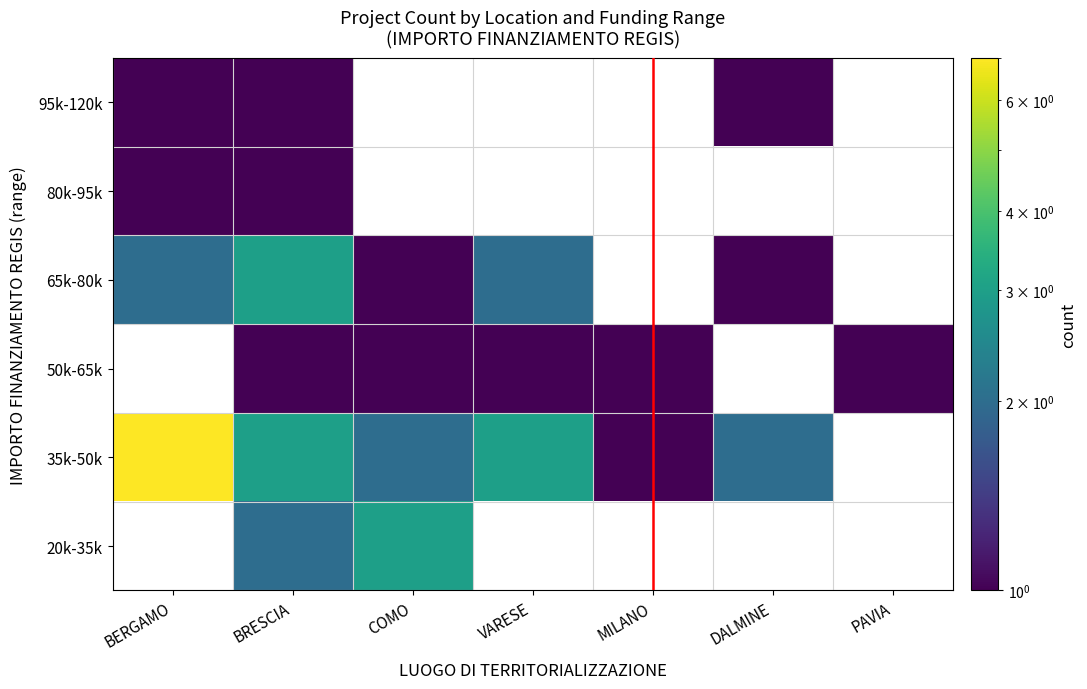

What is the maximum value for 35k-50k?

7.0